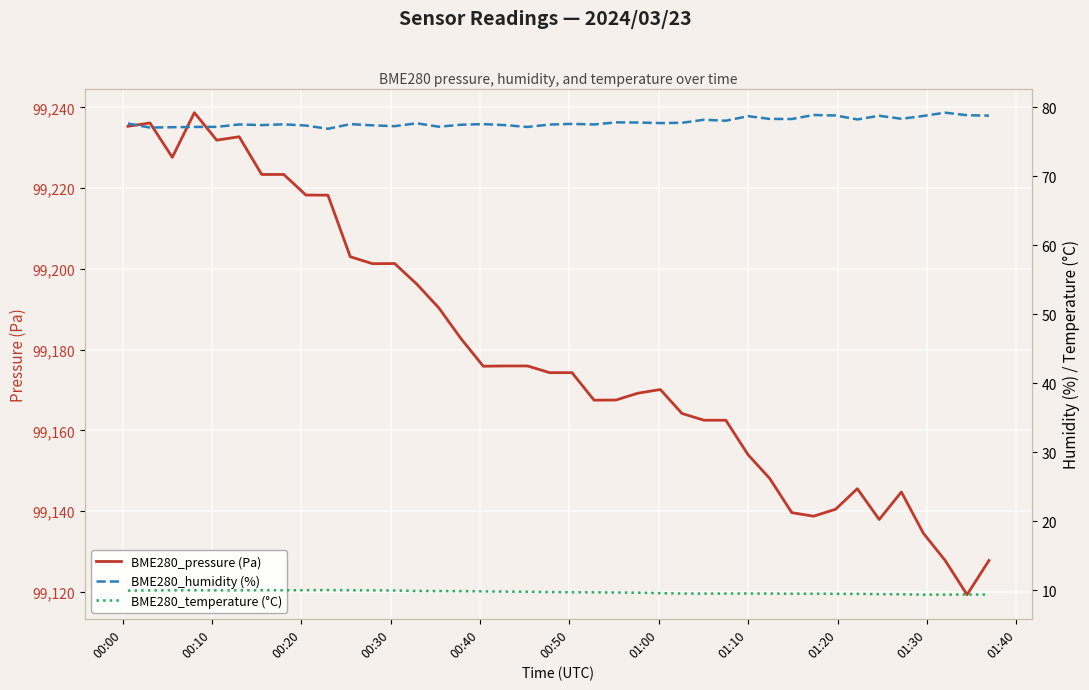

What is the maximum value for BME280_pressure (Pa)?

99238.7